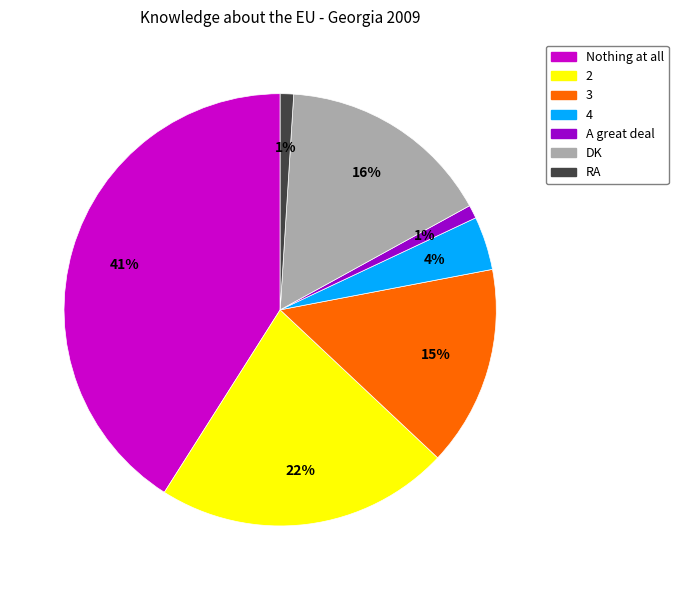

Does A great deal account for over 50% of the chart?

No